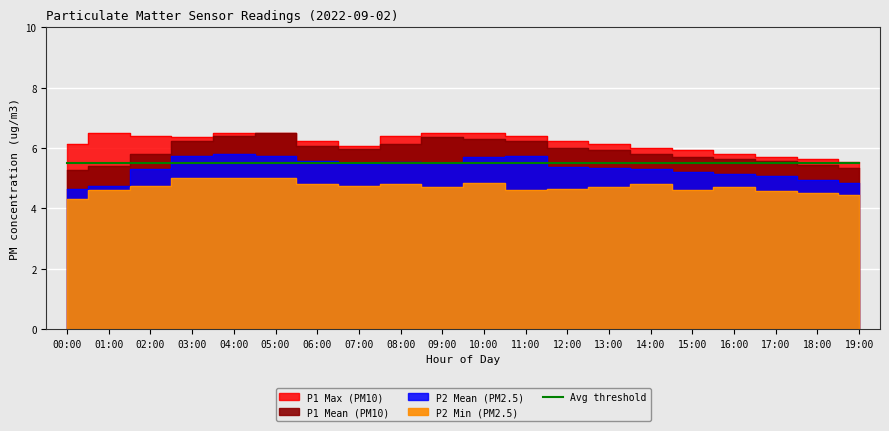

Count the number of categories in the chart.

20